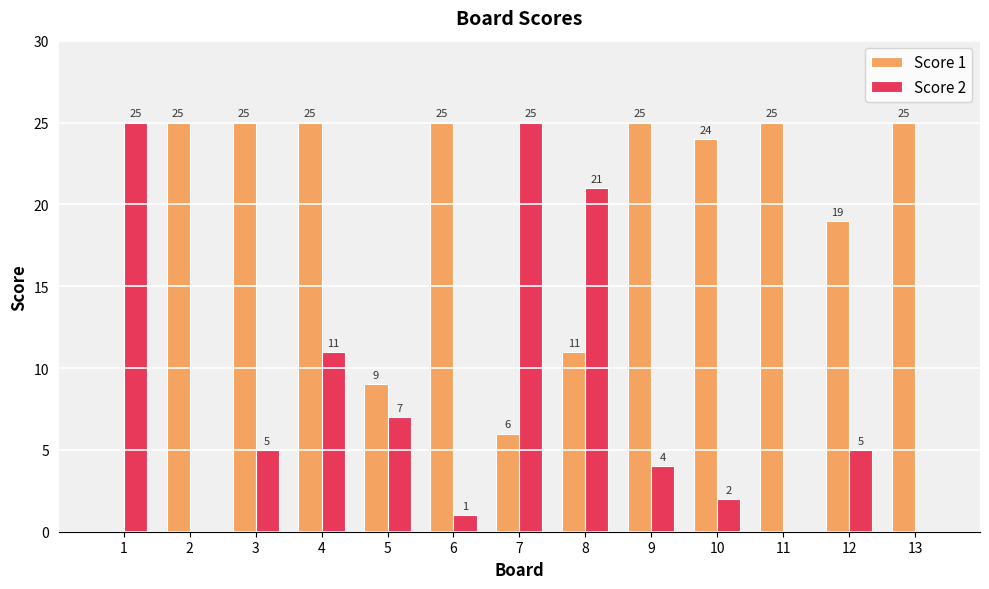

What is the greatest value displayed?

25